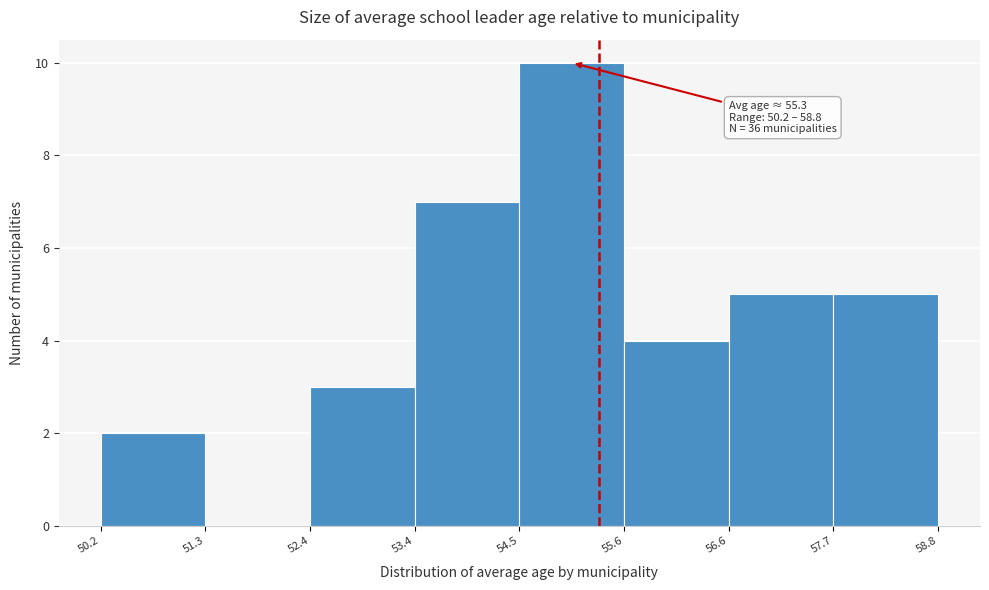

Over which range of the x-axis is the bar tallest?

54.5 to 55.6